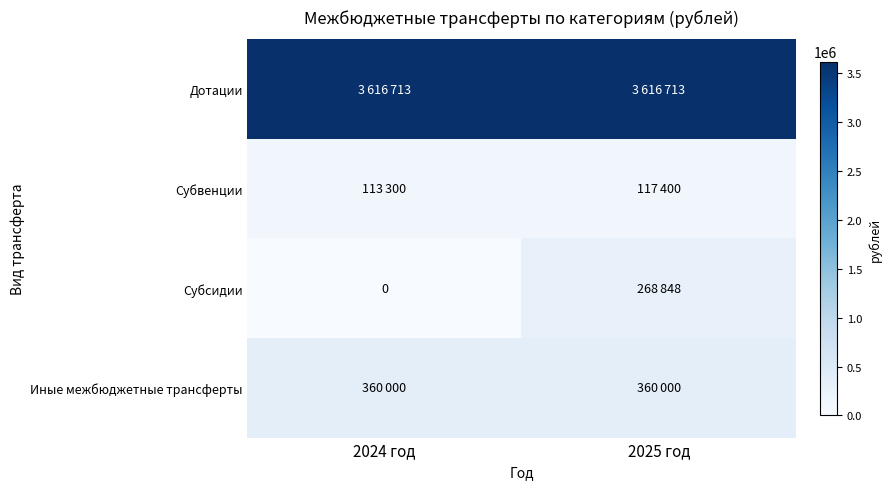

At how many categories does at least one series exceed 677295?

2